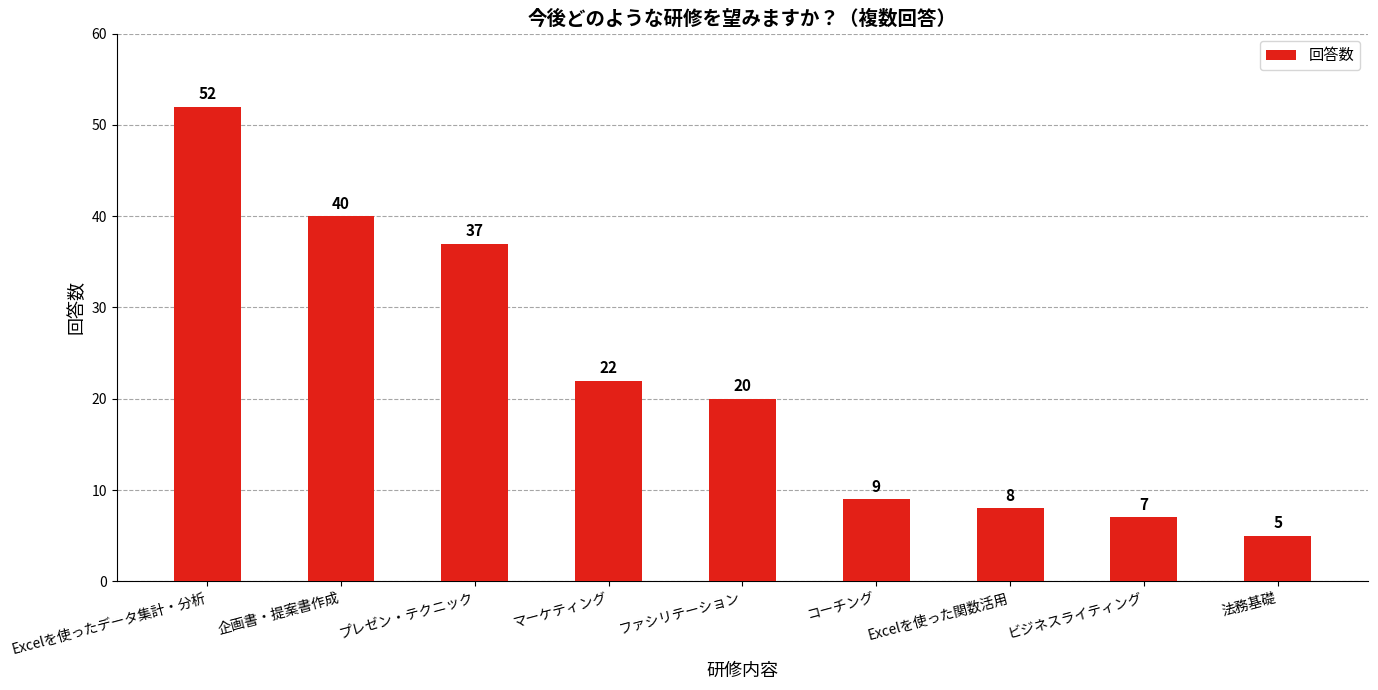

What is the value of the 1st bar from the left?

52